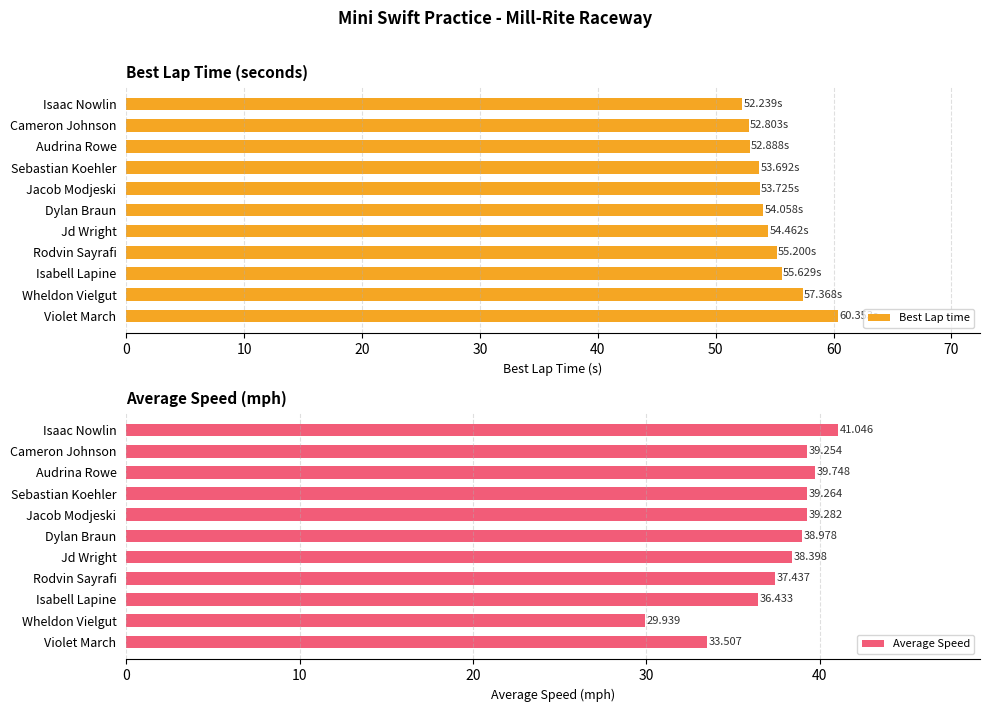

Reading left to right, list all the values displayed in this chart.

Best Lap time: 52.2	52.8	52.9	53.7	53.7	54.1	54.5	55.2	55.6	57.4	60.4
Average Speed: 41.0	39.3	39.7	39.3	39.3	39.0	38.4	37.4	36.4	29.9	33.5